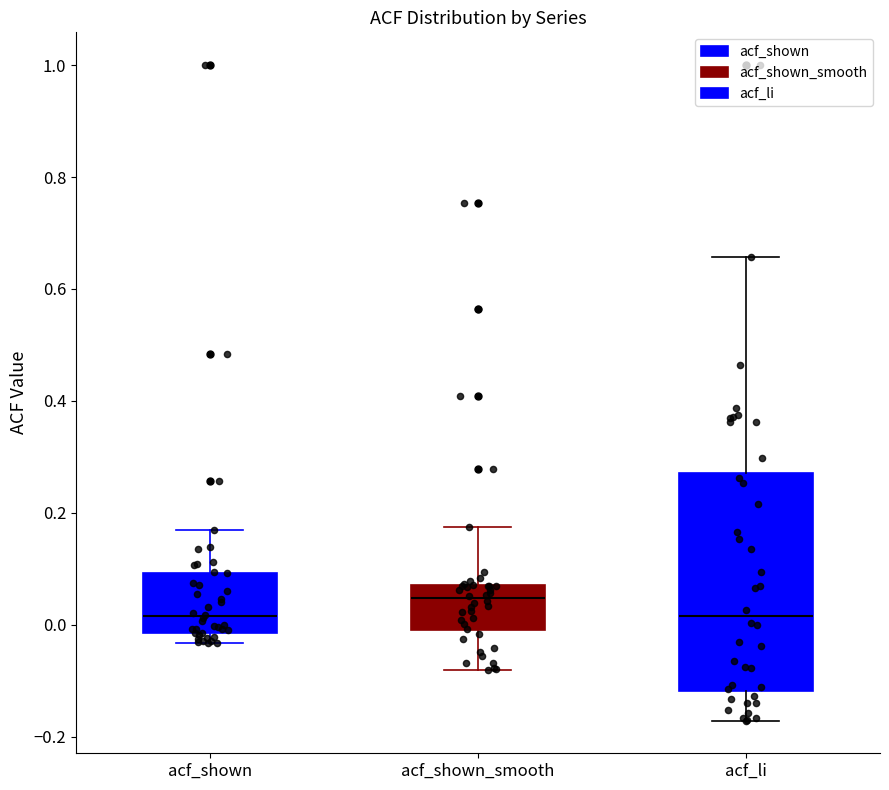

Reading left to right, transcribe this box plot: for each box, give where its median line is, the range the box spans, and where its two whiskers end, as read against the y-axis. The values are not printed on the chart, so give them approximately, as read against the axis.

acf_shown: median 0.02, box -0.02 to 0.10, whiskers -0.04 to 0.16
acf_shown_smooth: median 0.04, box 0.00 to 0.08, whiskers -0.08 to 0.18
acf_li: median 0.02, box -0.12 to 0.28, whiskers -0.18 to 0.66